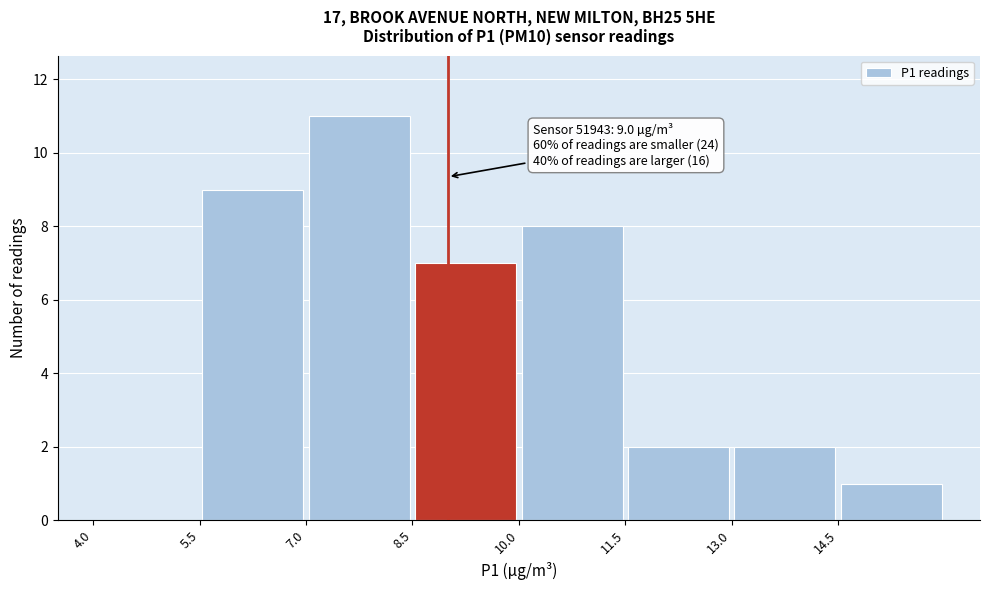

Which range on the x-axis has the tallest bar?

7.0 to 8.5